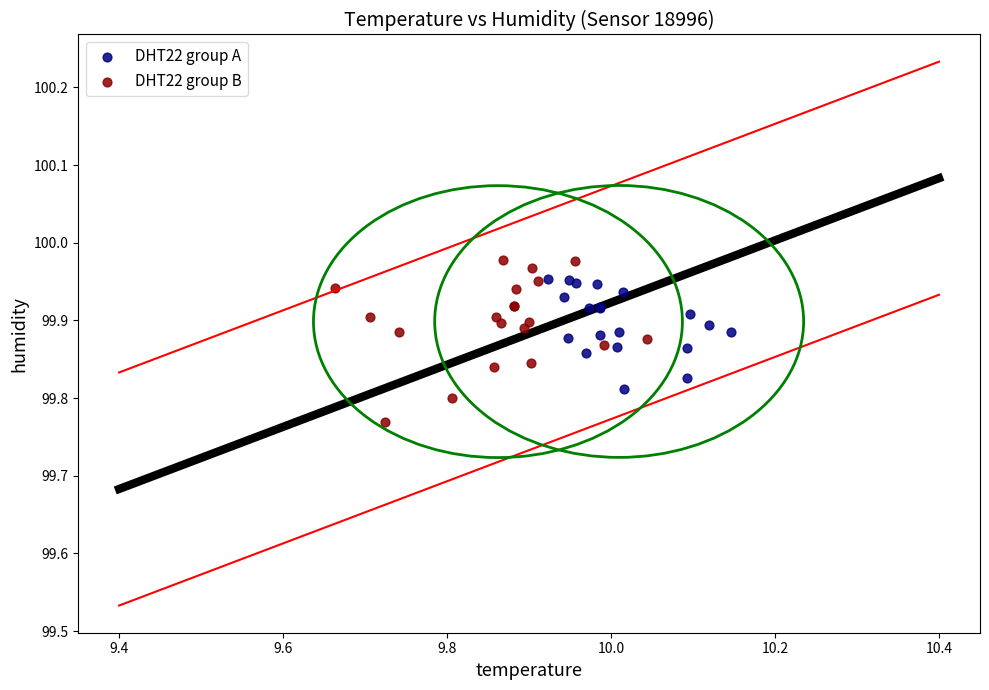

Which series reaches the minimum Y coordinate?

DHT22 group B